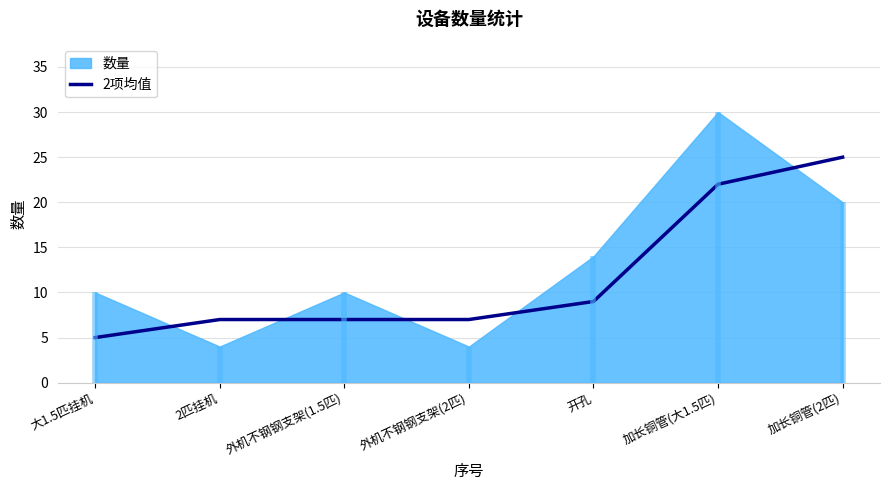

Does the chart have visible grid lines?

Yes